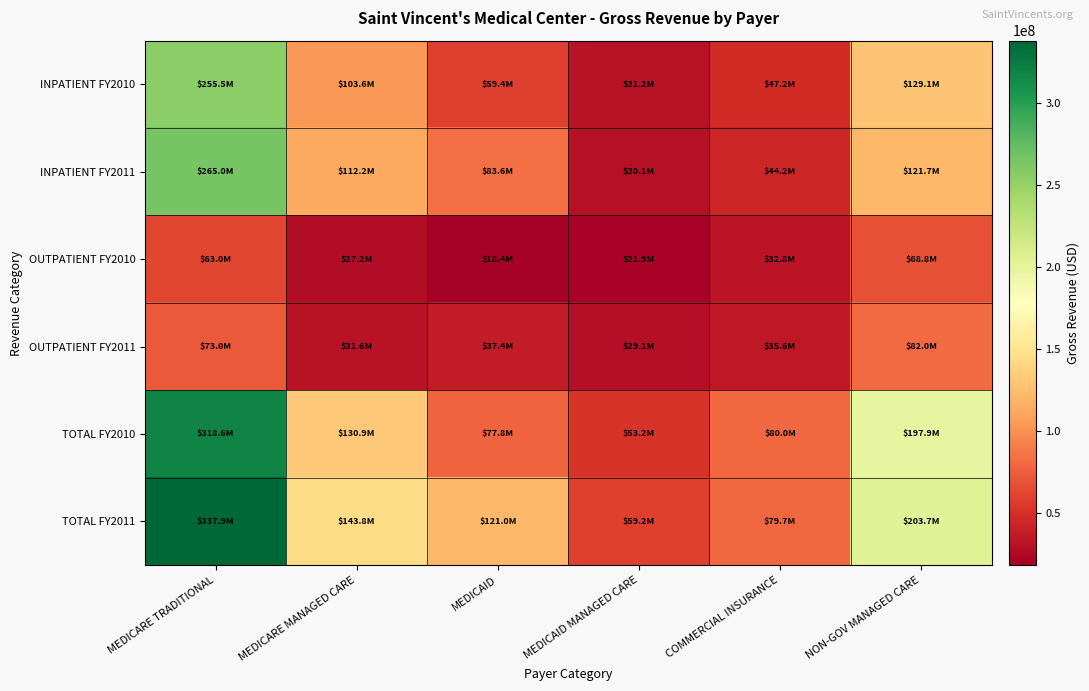

What is the minimum value shown in the chart?

18441730